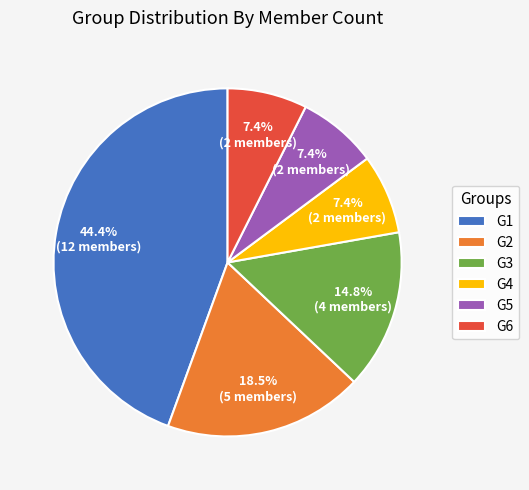

Between G3 and G6, which is larger?

G3